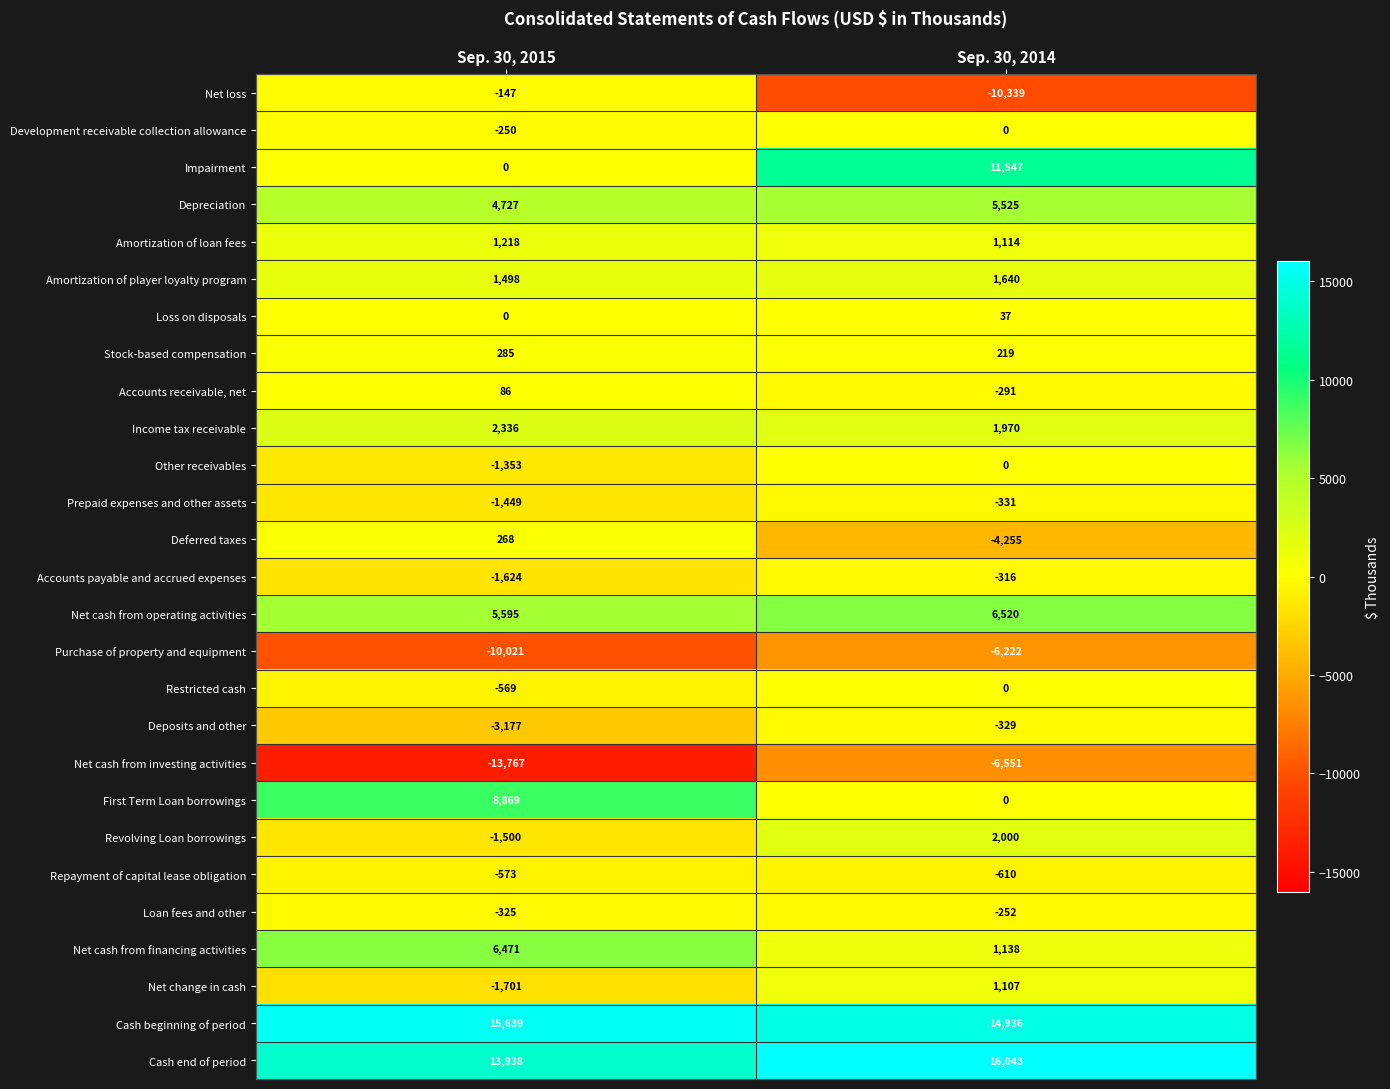

What is the minimum value for Net cash from investing activities?

-13767